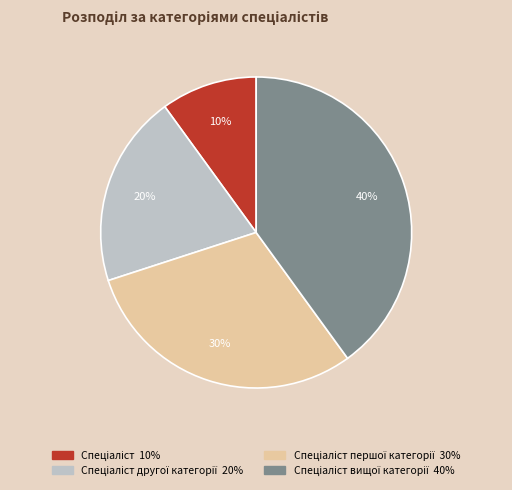

Is there any slice that represents more than half of the pie?

No